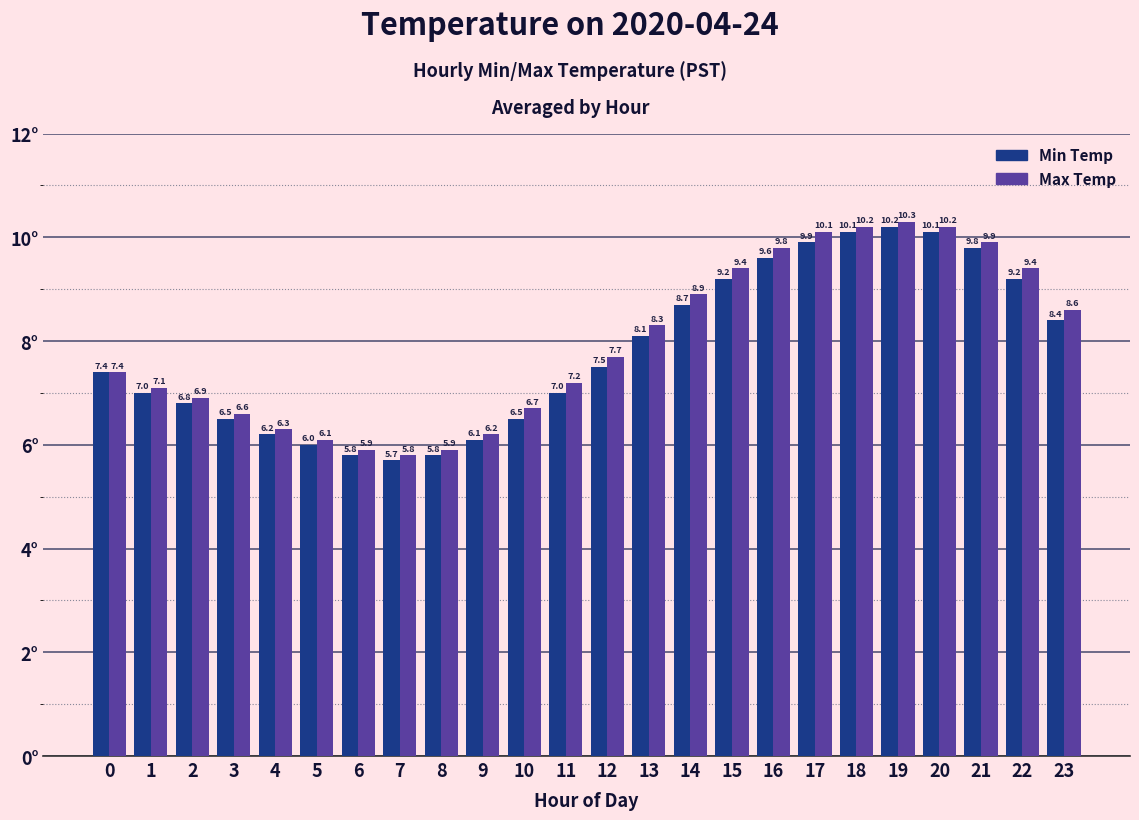

The value of Min Temp at 0 is 11.1. True or false?

False